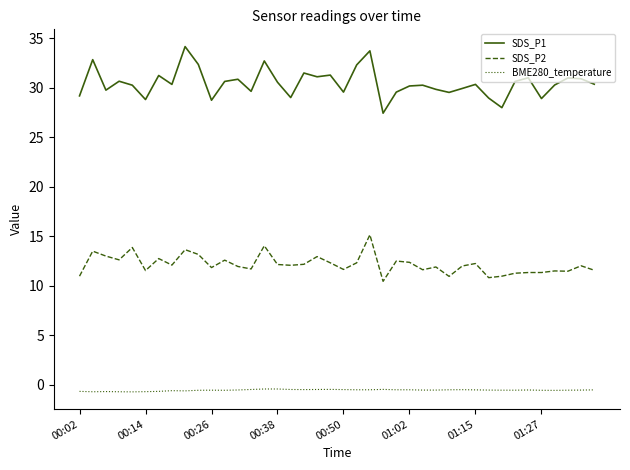

Which series has the largest range (max minus min)?

SDS_P1